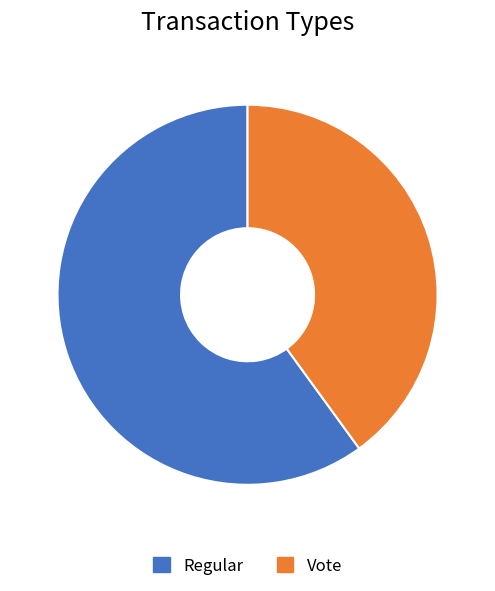

What is the smallest slice in the pie chart?

Vote